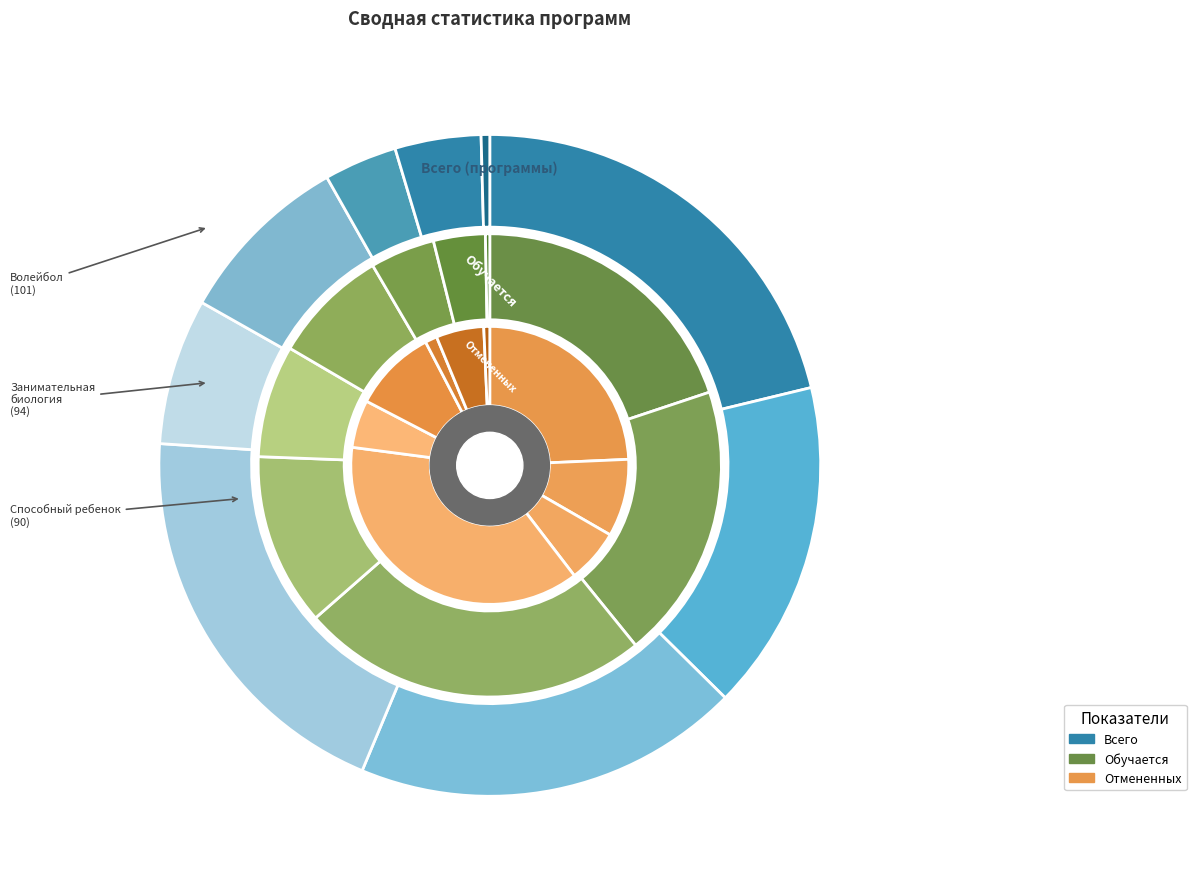

To the nearest percent, what percentage of the pie is АБВГДейка?

6%